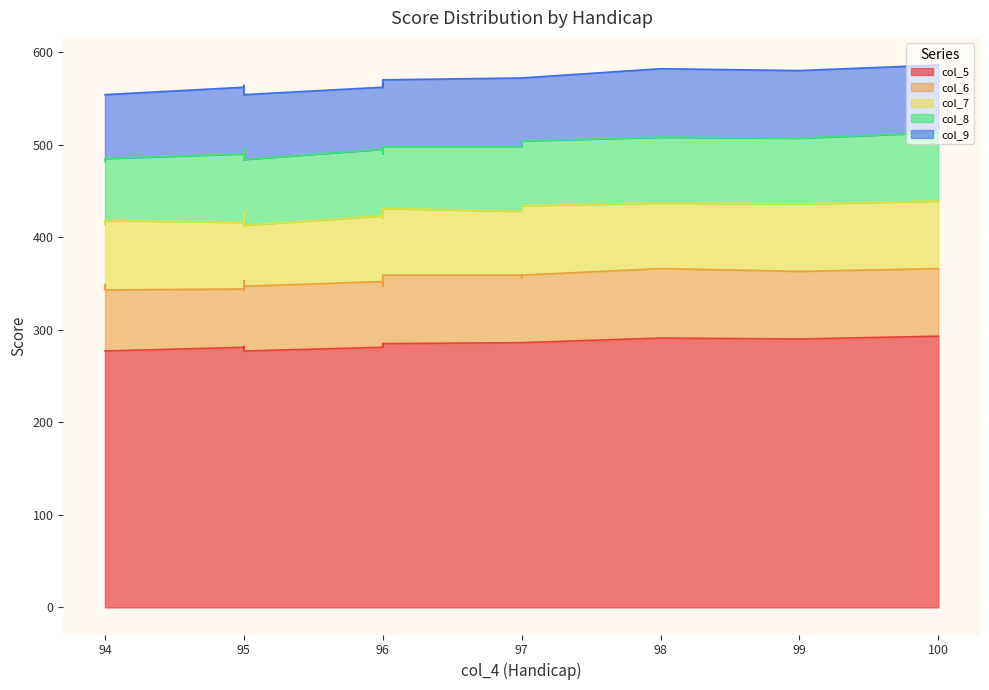

Where is the first local minimum for col_6?

97